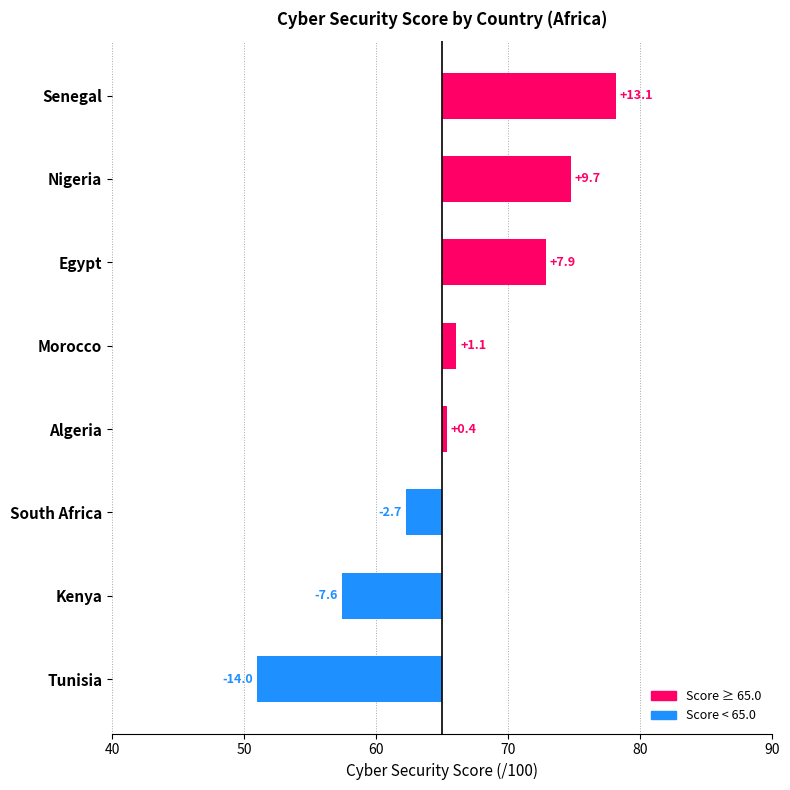

What is the smallest value displayed?

-14.0